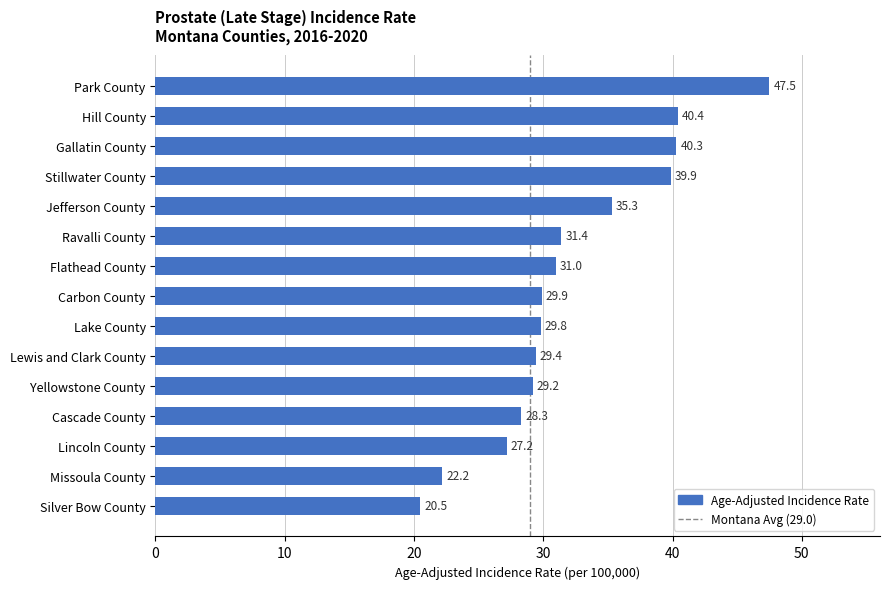

What is the value of the 7th bar from the top?

31.0